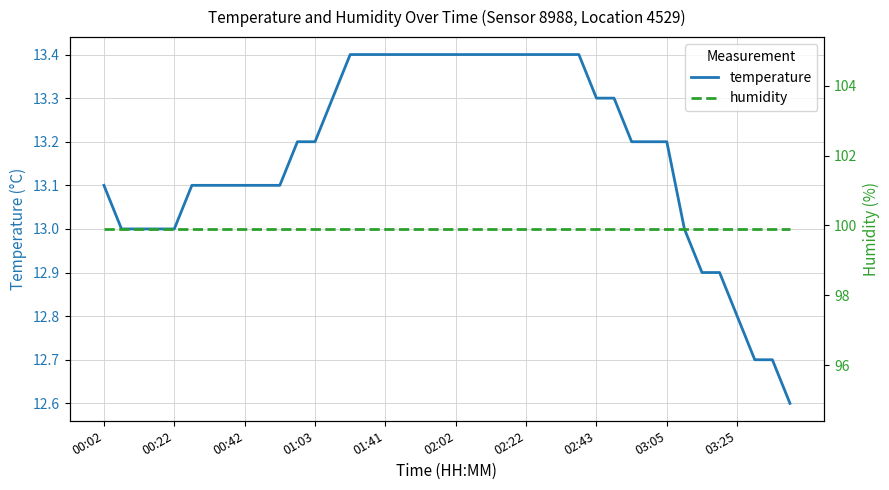

What is the sum of the temperature values at 01:03 and 02:02?

26.6